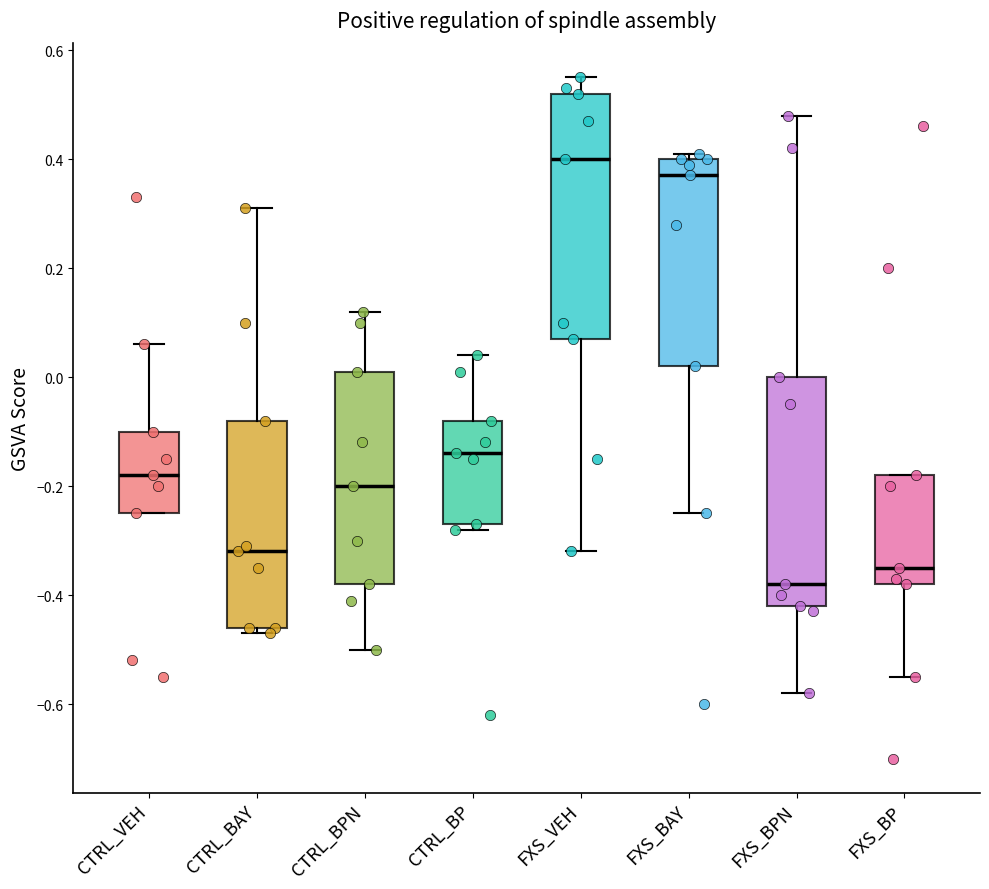

Where does the median line of the box for FXS_BP sit on the y-axis? The values are not printed on the chart, so give them approximately, as read against the axis.

-0.34